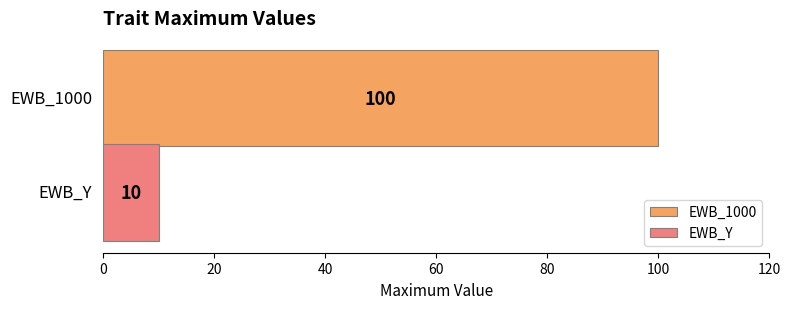

What is the highest value of the EWB_Y series?

10